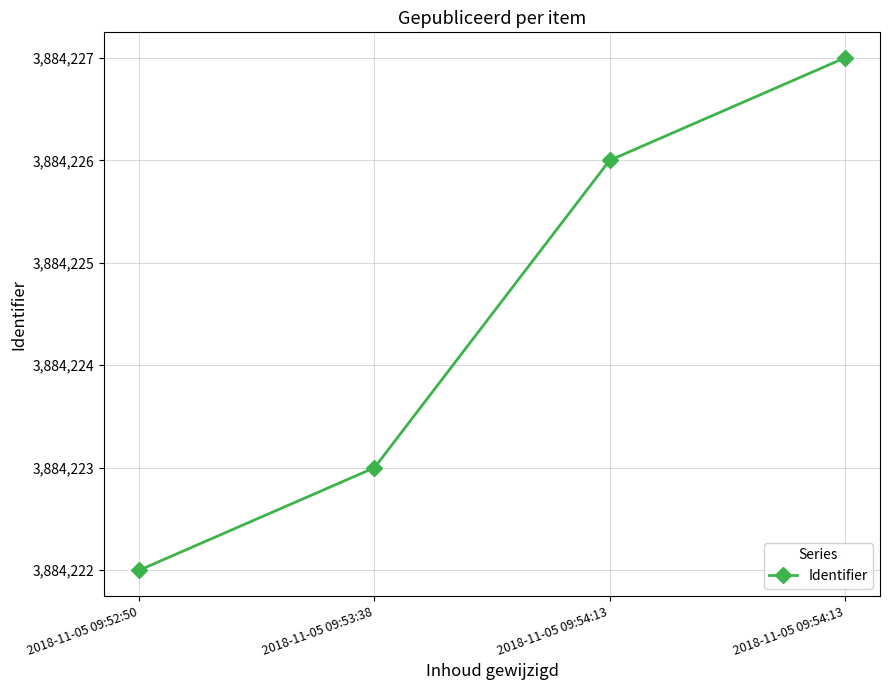

Is this an area chart (filled region under the line)?

No